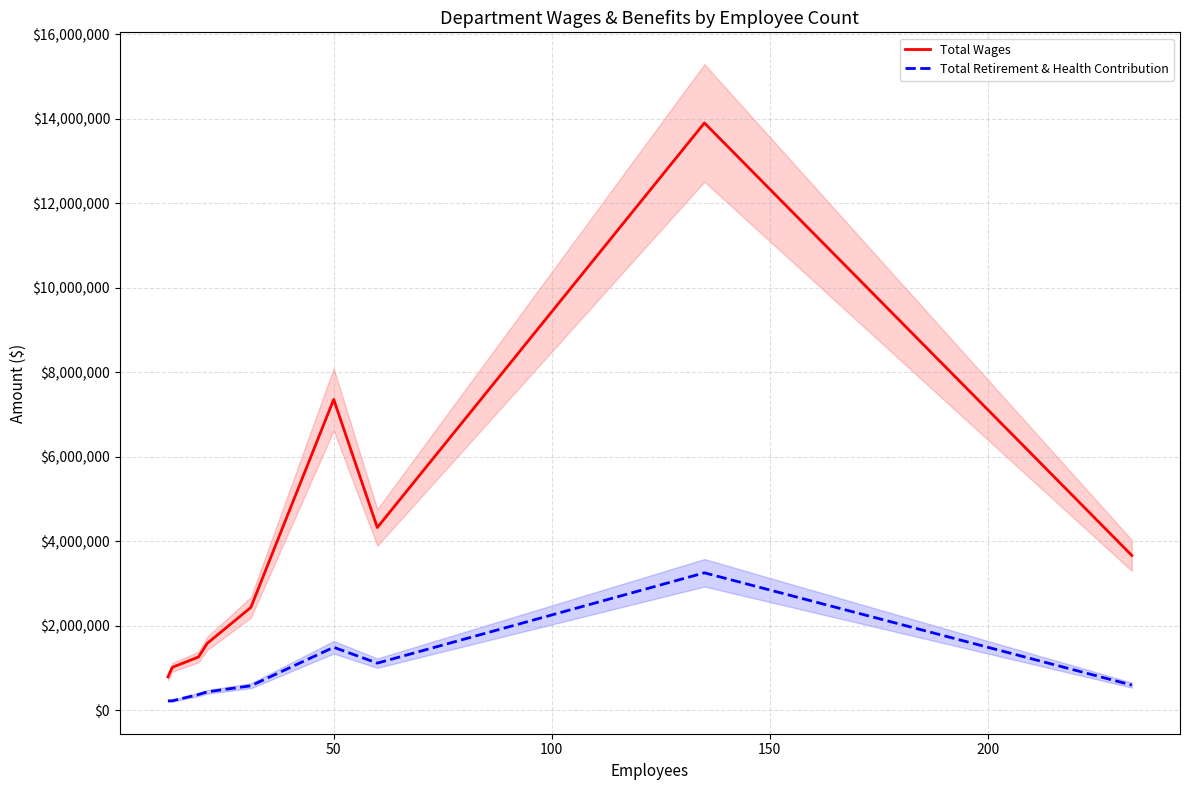

What is the value of the Total Retirement & Health Contribution point at the 2nd from the left?

225763